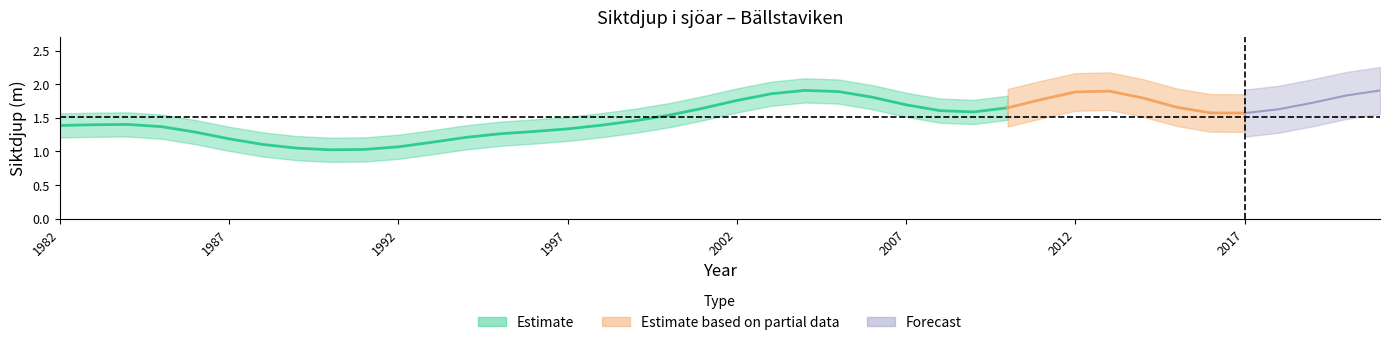

Is it true that the value at 1994 is 1.9?

False